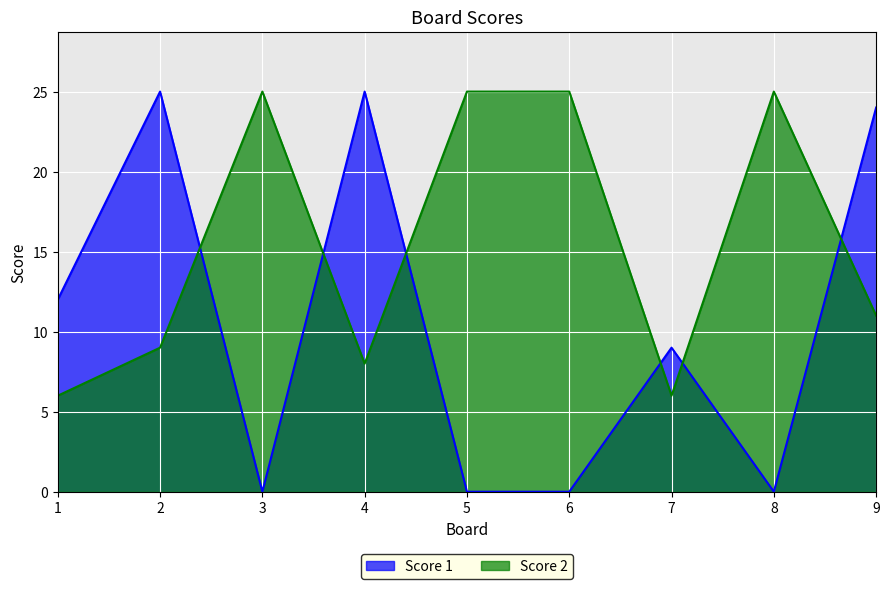

True or false: Score 1 and Score 2 intersect in this chart.

True